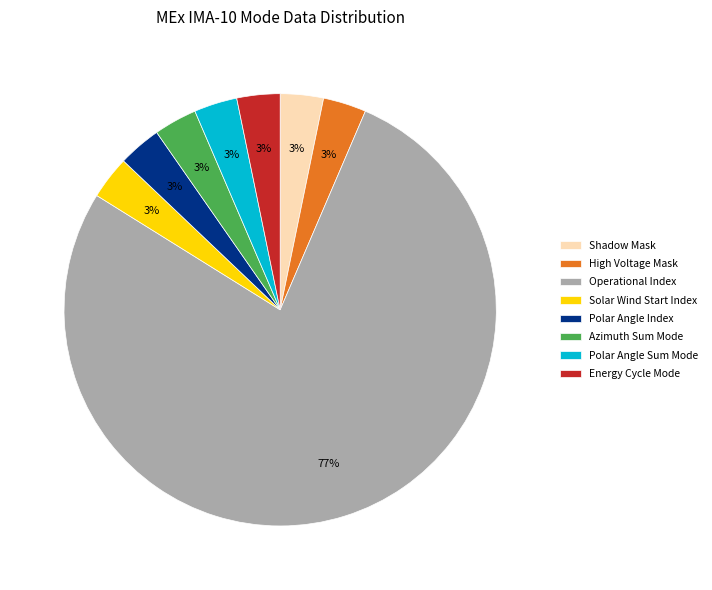

Do Energy Cycle Mode and Operational Index together represent more than half of the pie?

Yes